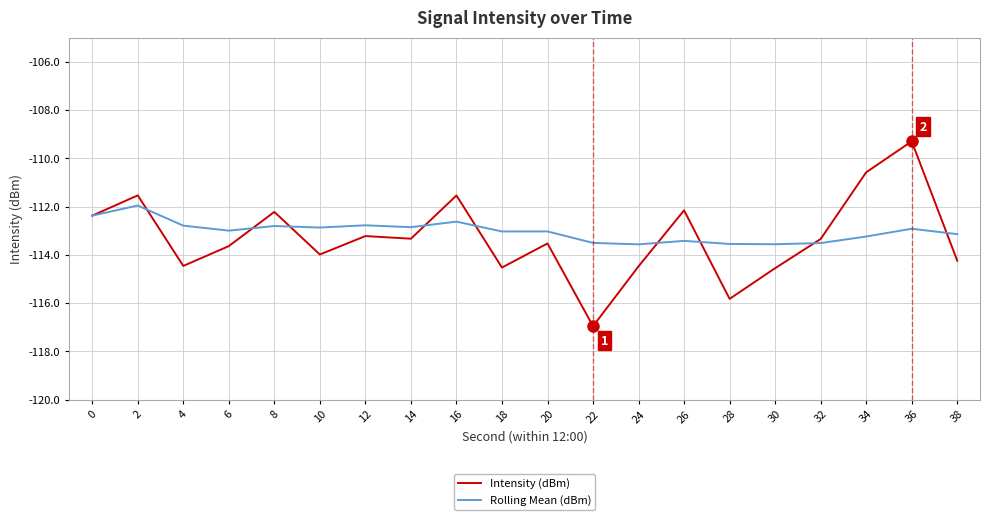

What value does the Rolling Mean (dBm) series have at 28?

-113.6